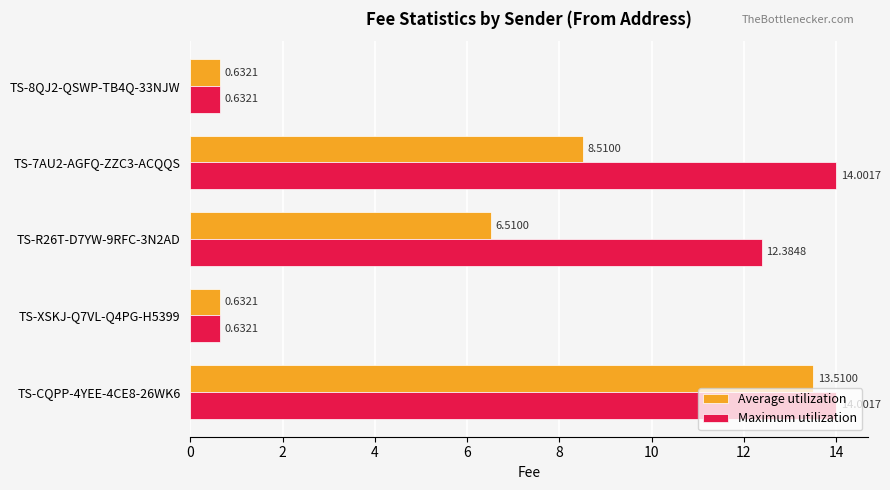

Is the value of Average utilization at TS-8QJ2-QSWP-TB4Q-33NJW greater than the value of Maximum utilization at TS-CQPP-4YEE-4CE8-26WK6?

No